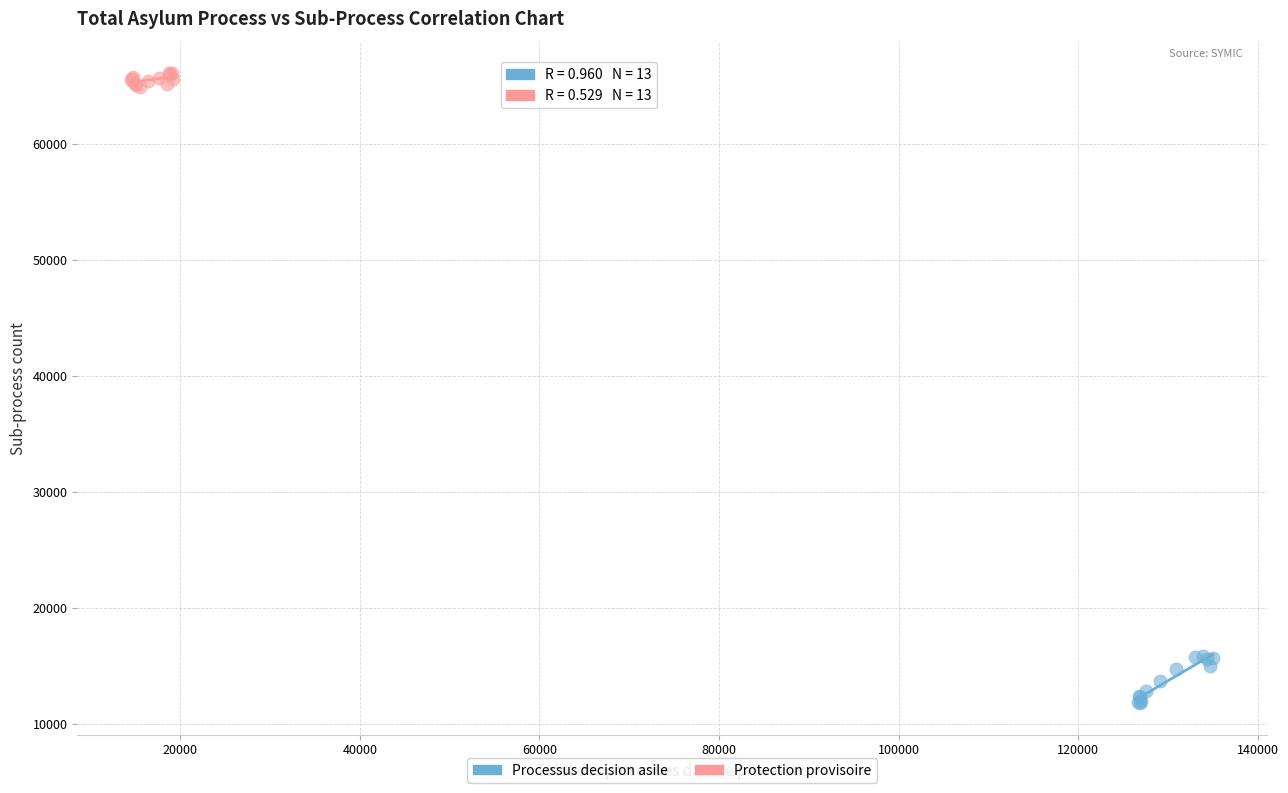

Which series reaches the minimum Y coordinate?

Processus decision asile